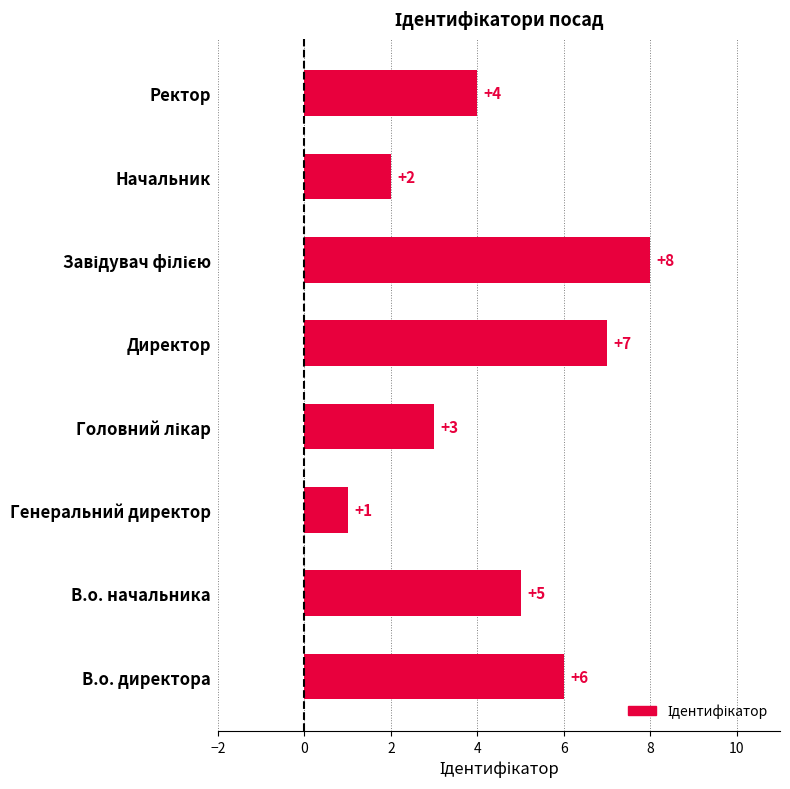

Reading bottom to top, transcribe all the data shown in this chart.

6	5	1	3	7	8	2	4